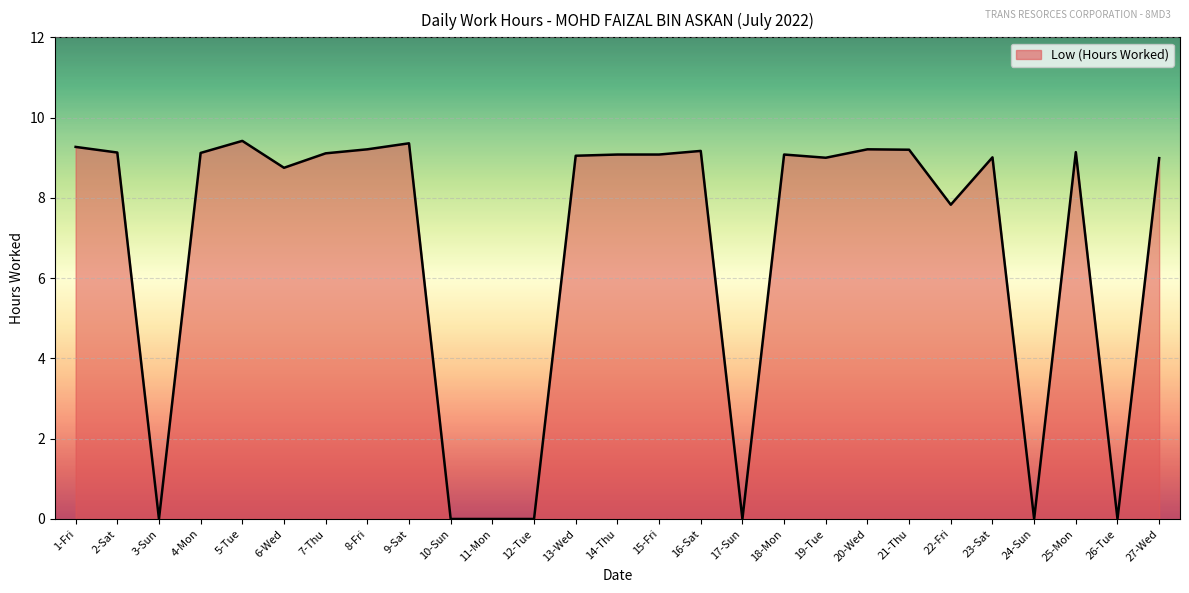

What is the difference between the values at 26-Tue and 27-Wed?

9.0